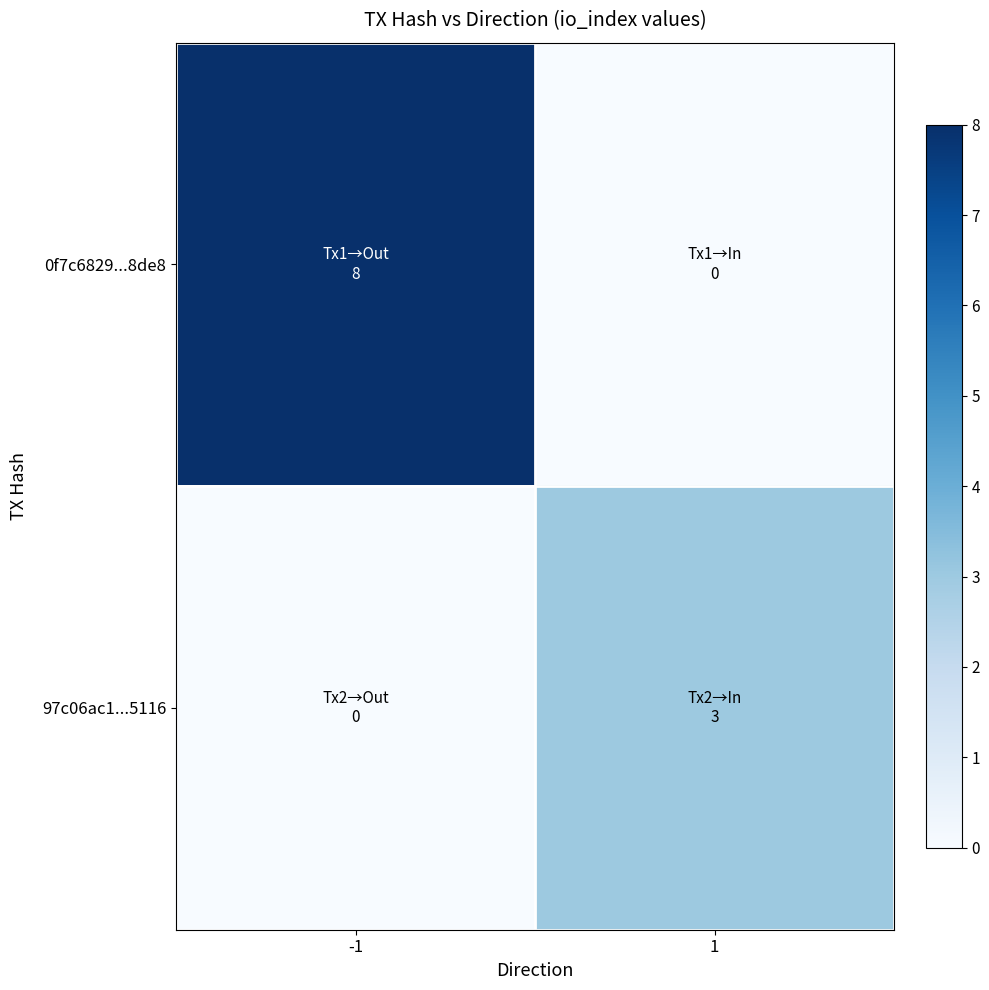

Which label corresponds to the smallest value in the chart?

1